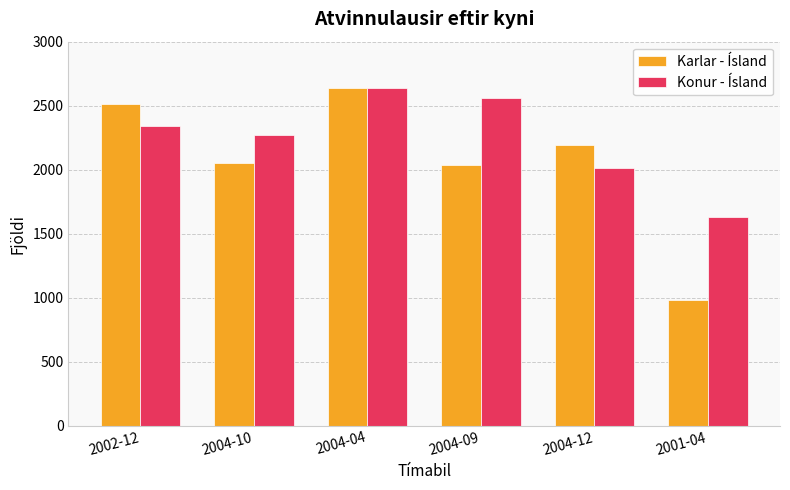

Is it true that Konur - Ísland equals 1387 at 2002-12?

False